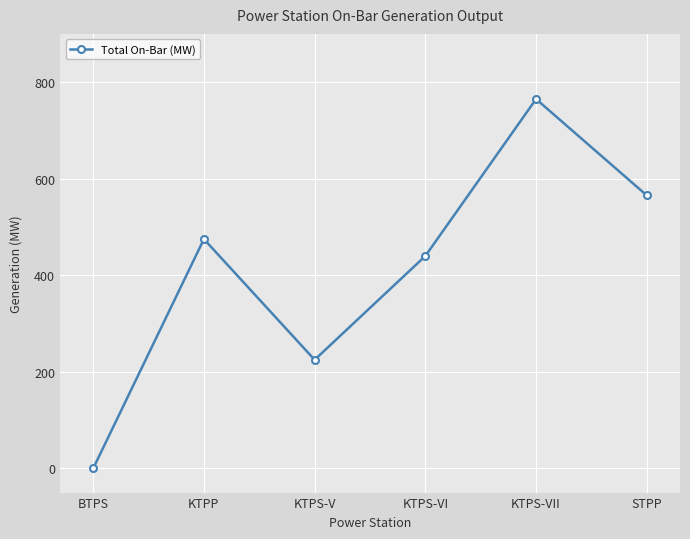

What is the label of the 1st point from the right?

STPP